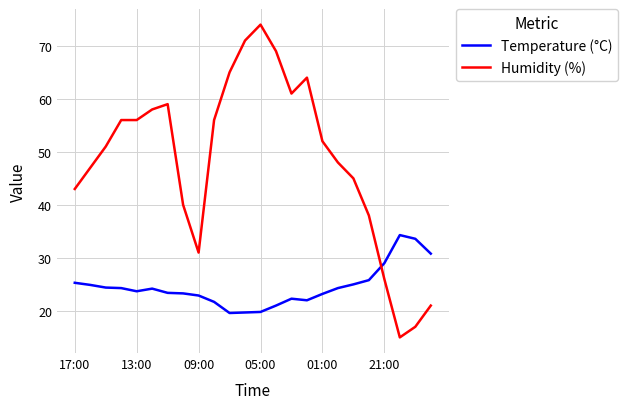

Rank the series by their maximum value, from lowest to highest.

Temperature (°C), Humidity (%)